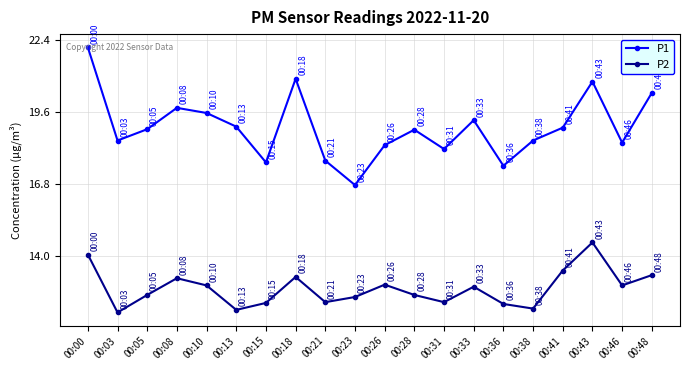

True or false: P2 and P1 cross at least once.

False